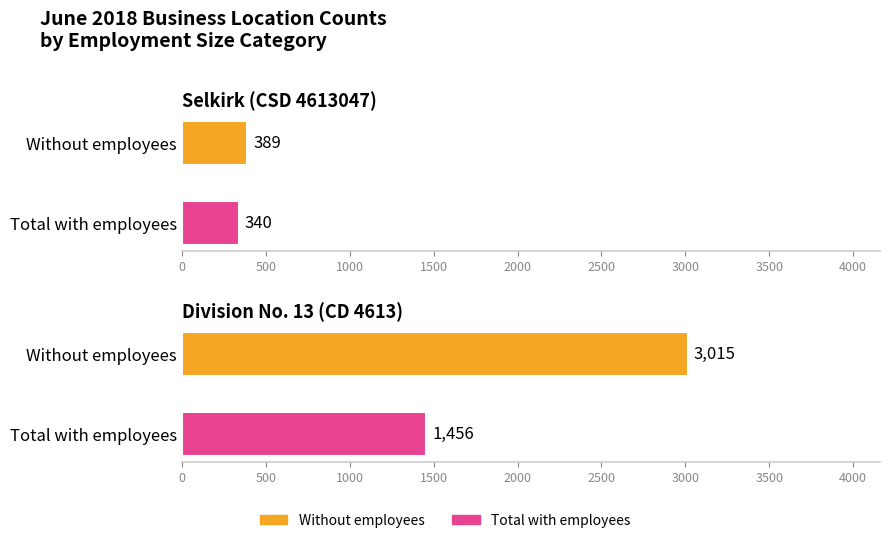

Which series changed the most between Selkirk (CSD 4613047) and Division No. 13 (CD 4613)?

Without employees